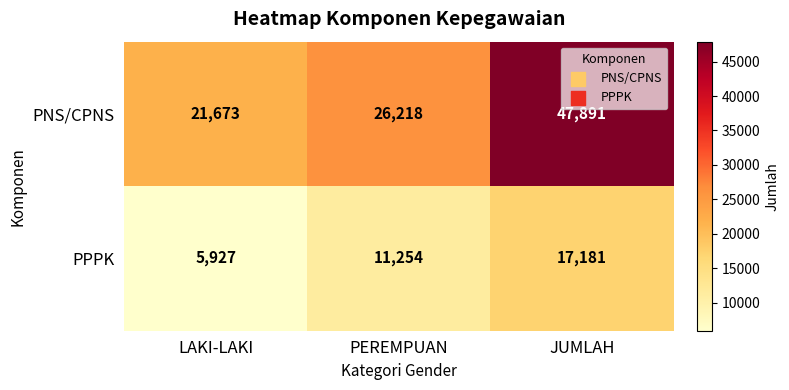

What is the spread (max minus min) of values at JUMLAH?

30710